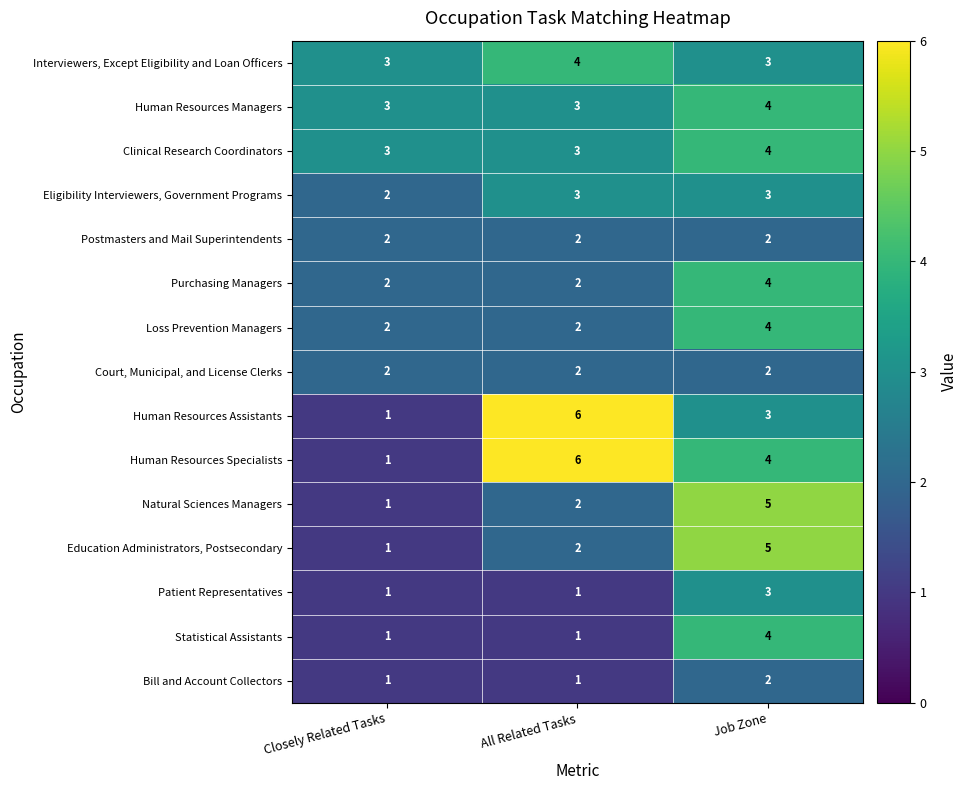

How many Human Resources Specialists values are between 1 and 6?

3